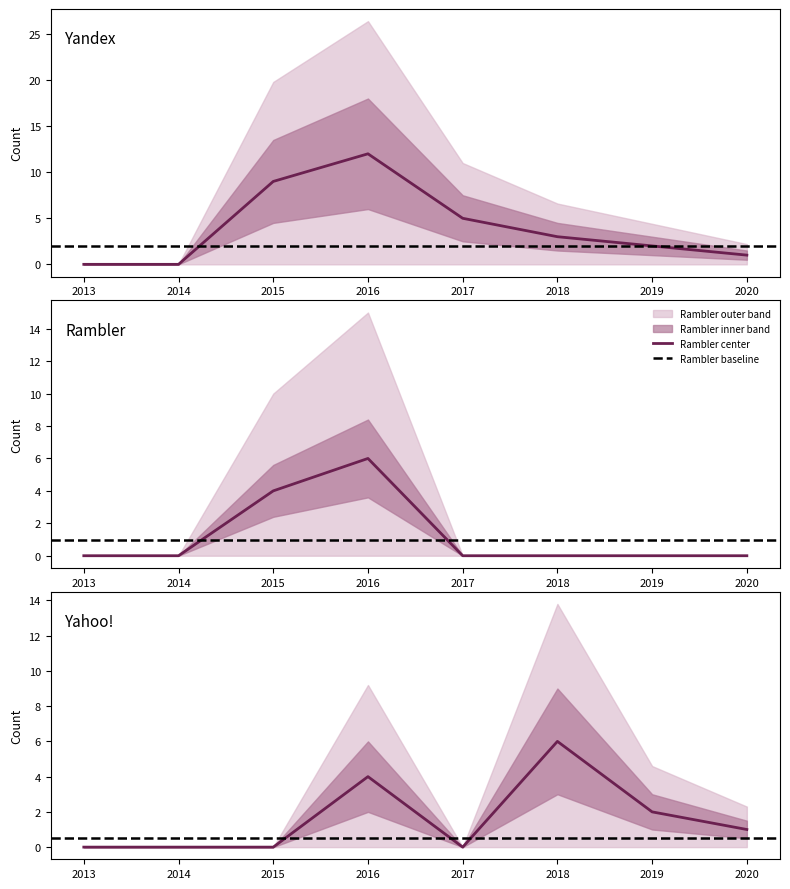

How many values in Rambler are above zero?

2